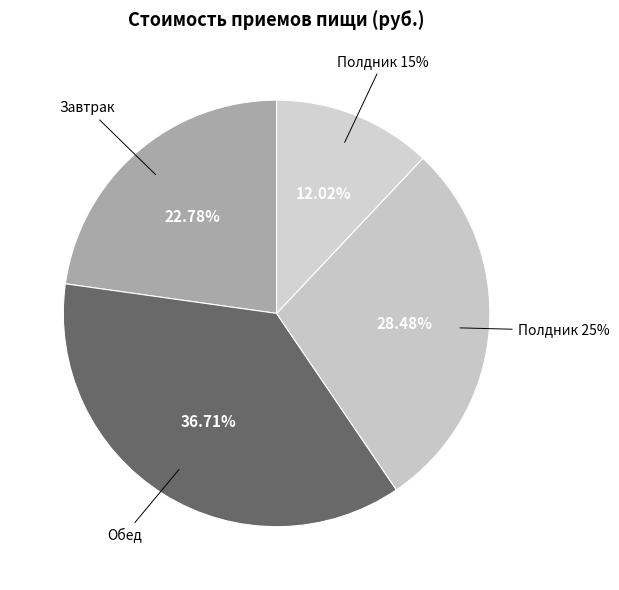

Is Завтрак the majority of the pie?

No